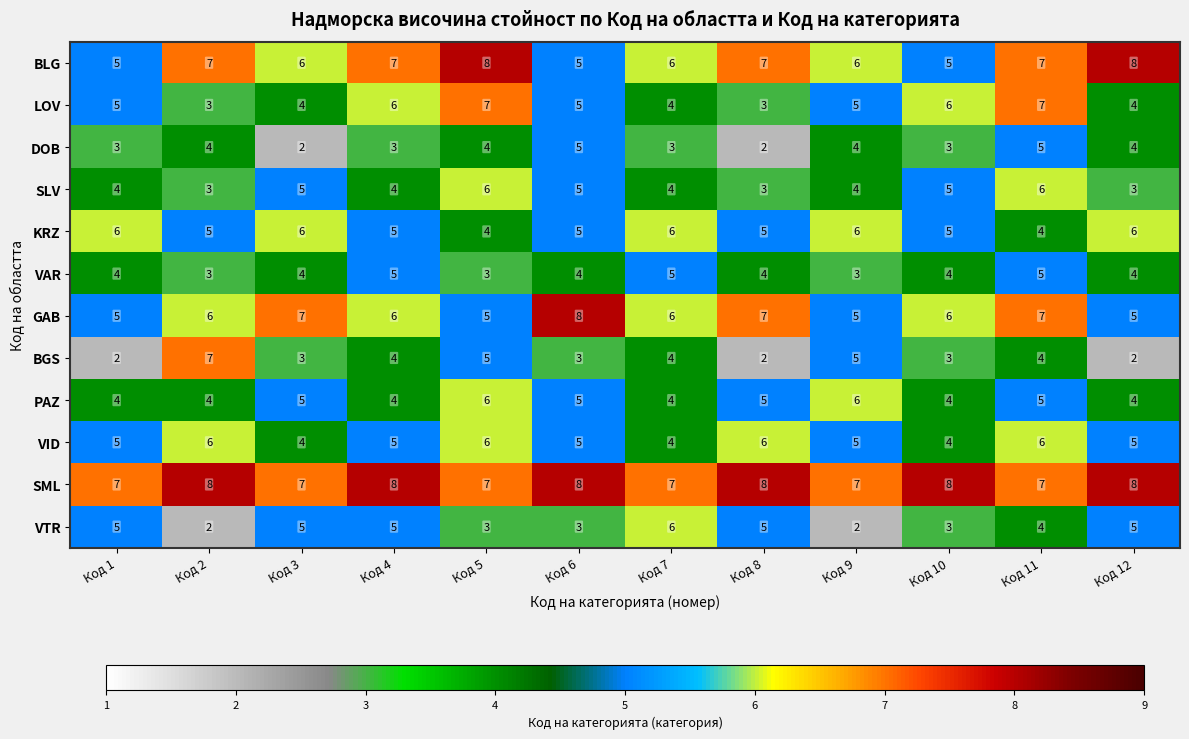

What is the minimum value shown in the chart?

2